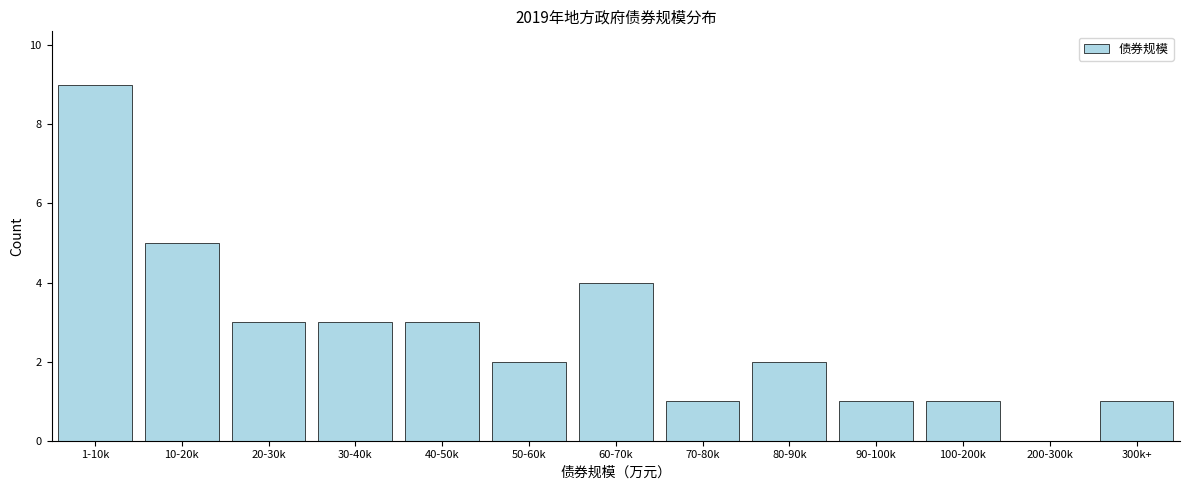

Reading left to right, what are all the values shown in this chart?

1-10k=9	10-20k=5	20-30k=3	30-40k=3	40-50k=3	50-60k=2	60-70k=4	70-80k=1	80-90k=2	90-100k=1	100-200k=1	200-300k=0	300k+=1